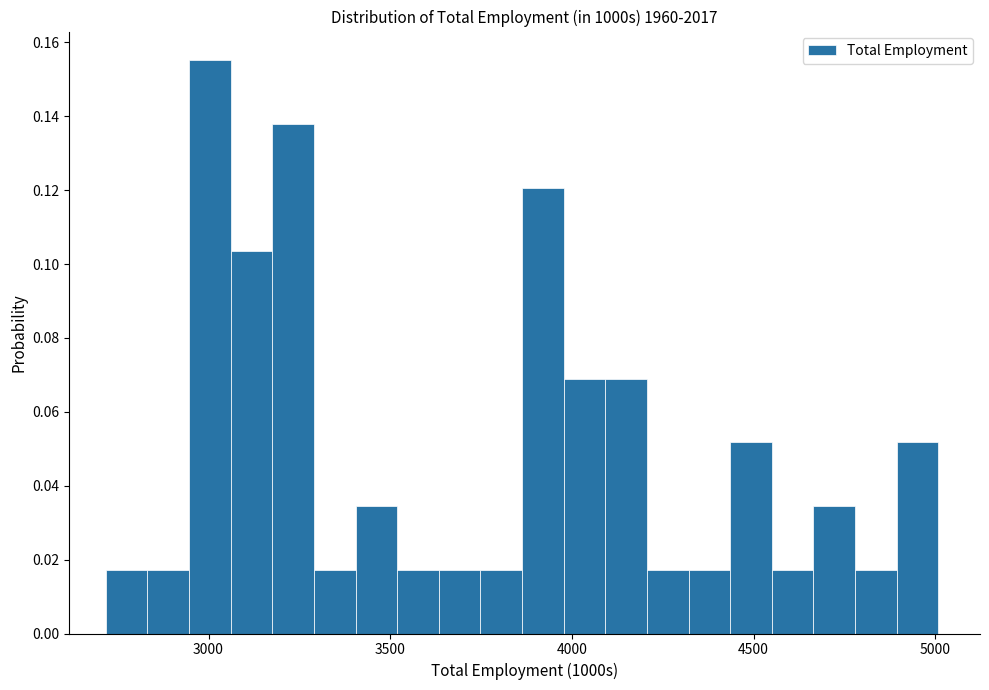

Around what value on the x-axis is the tallest bar? Give the approximate position of its centre, as read against the axis.

3000